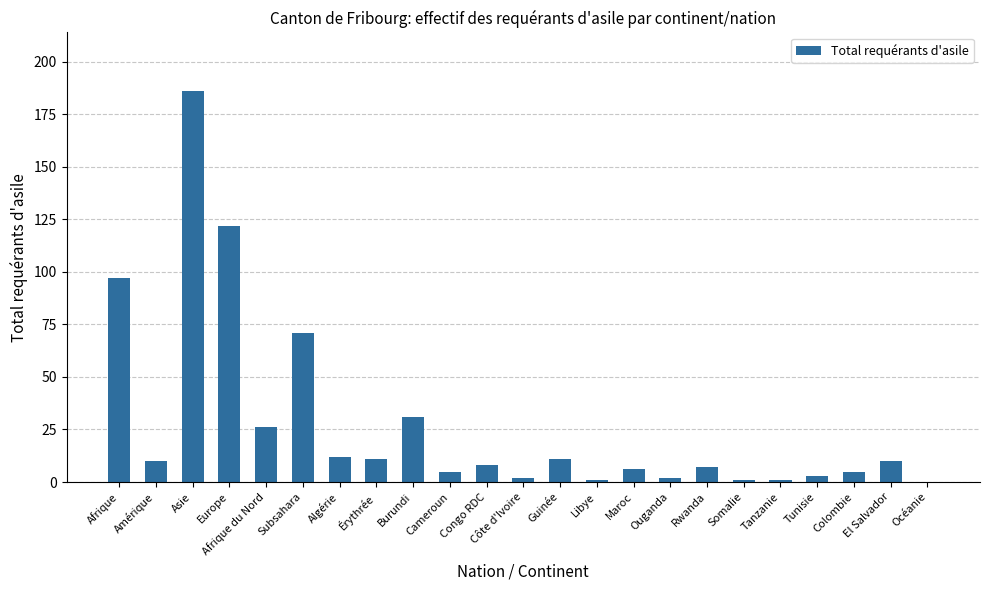

Where is the data nearest to the value 93?

Afrique